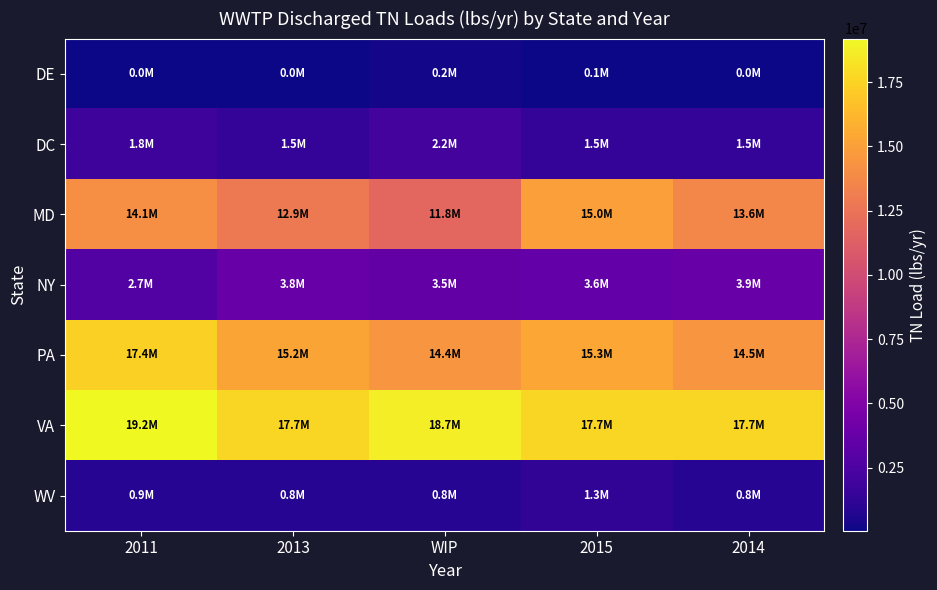

Which series has the widest spread of values?

MD